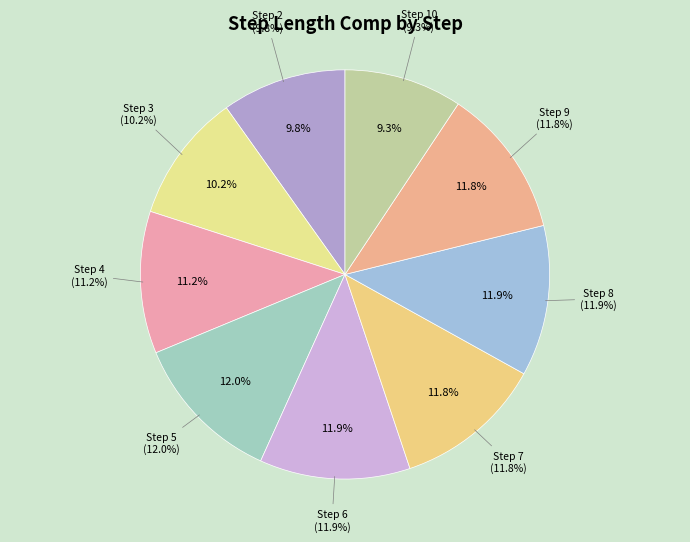

Is Step 6 the majority of the pie?

No